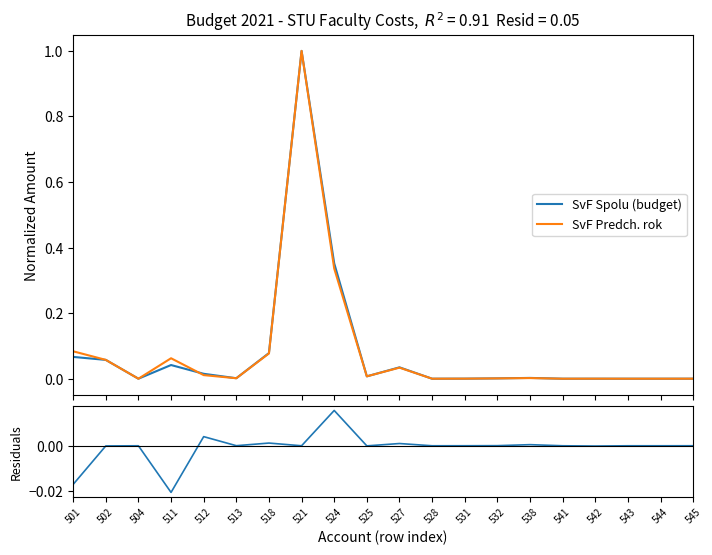

At how many categories does at least one series exceed 0?

15